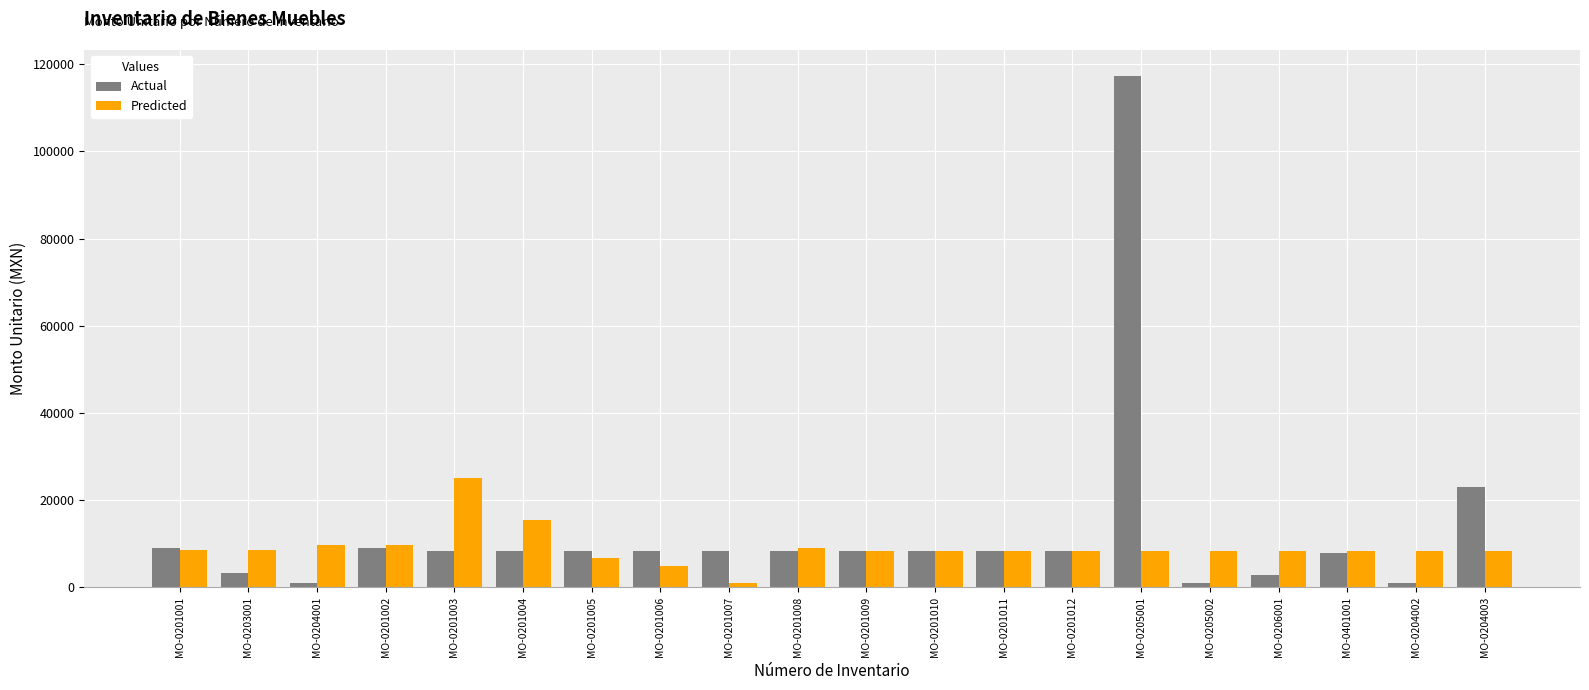

Is it true that Actual equals 23000.0 at MO-0204003?

True